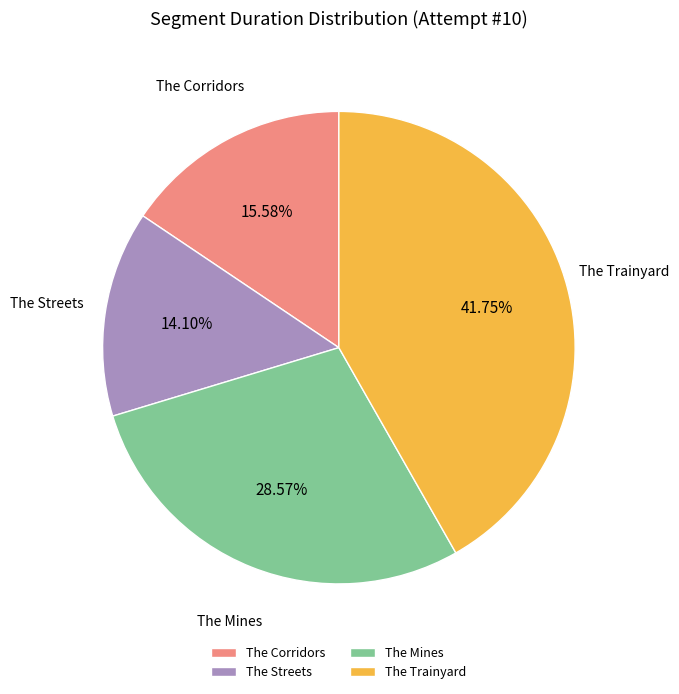

Is there any slice that represents more than half of the pie?

No